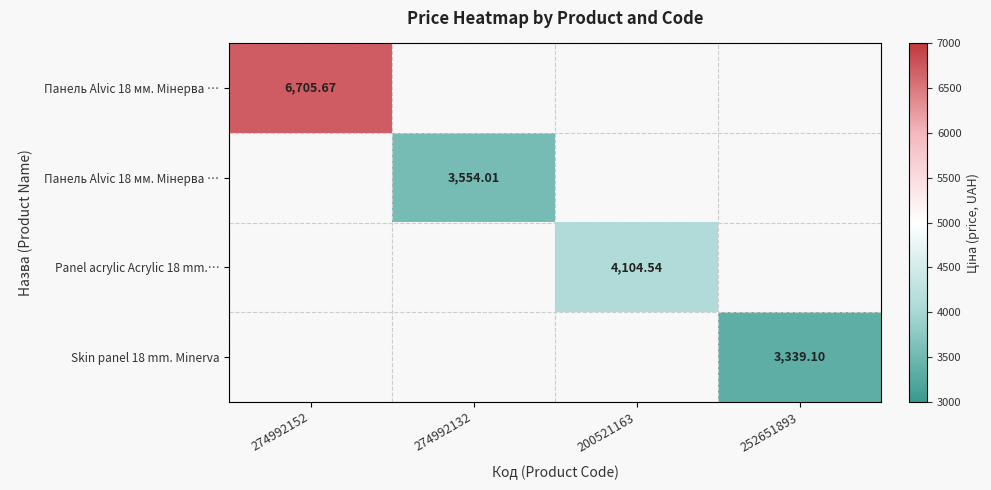

Between 252651893 and 274992152, which is larger?

274992152